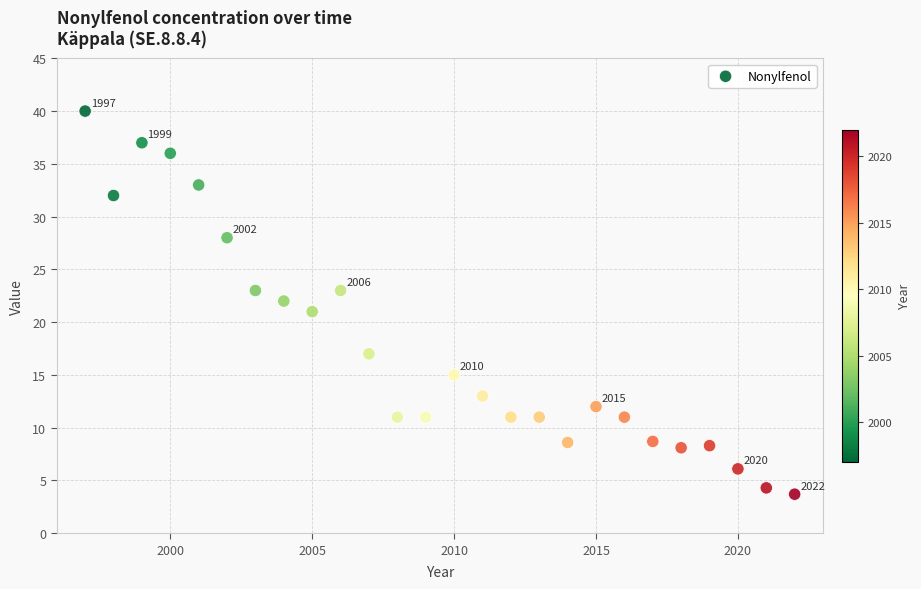

What is the range of X values (max minus min)?

25.0